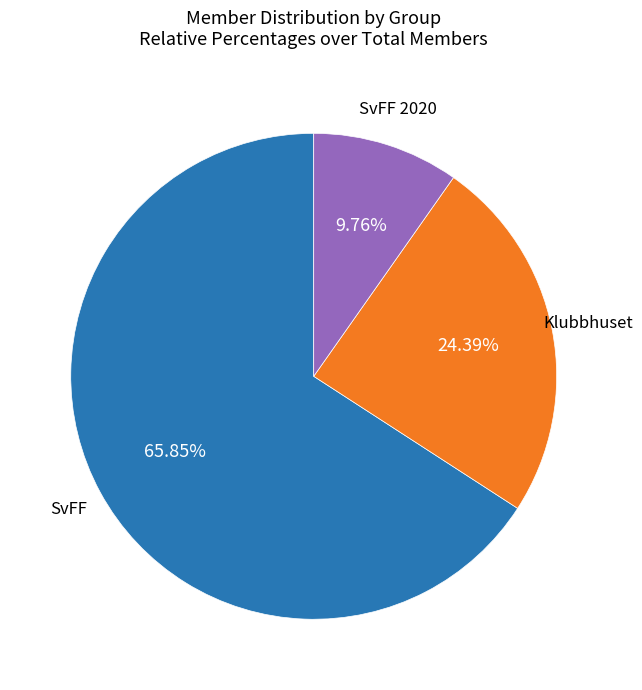

How much of the chart is everything except SvFF 2020?

90.2%